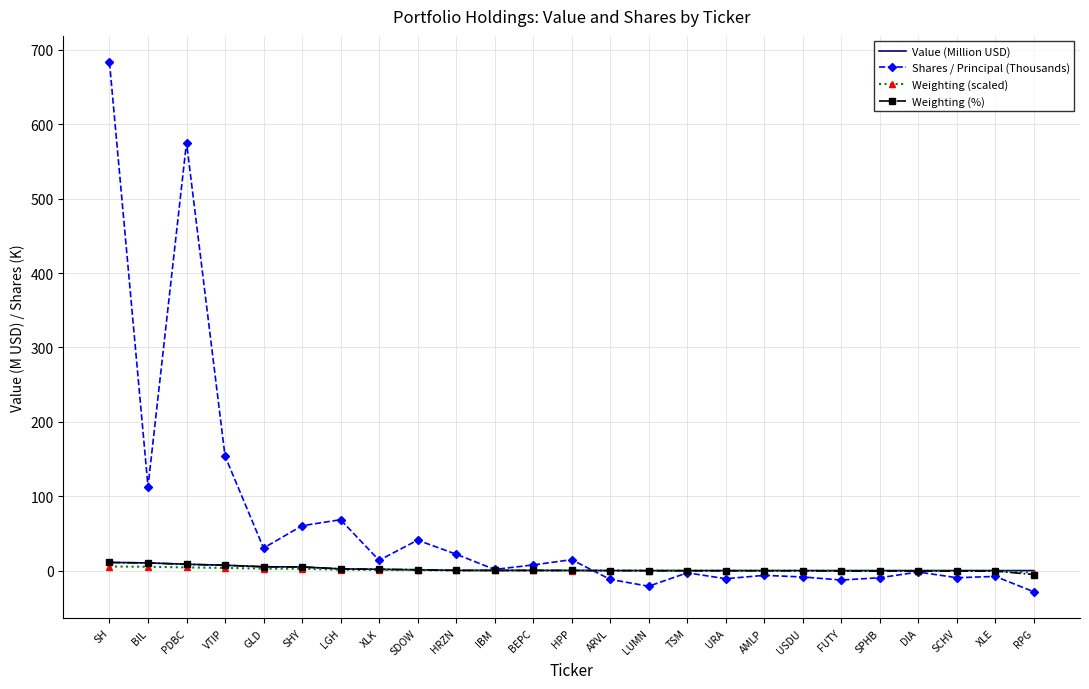

What is the greatest value displayed?

683.2